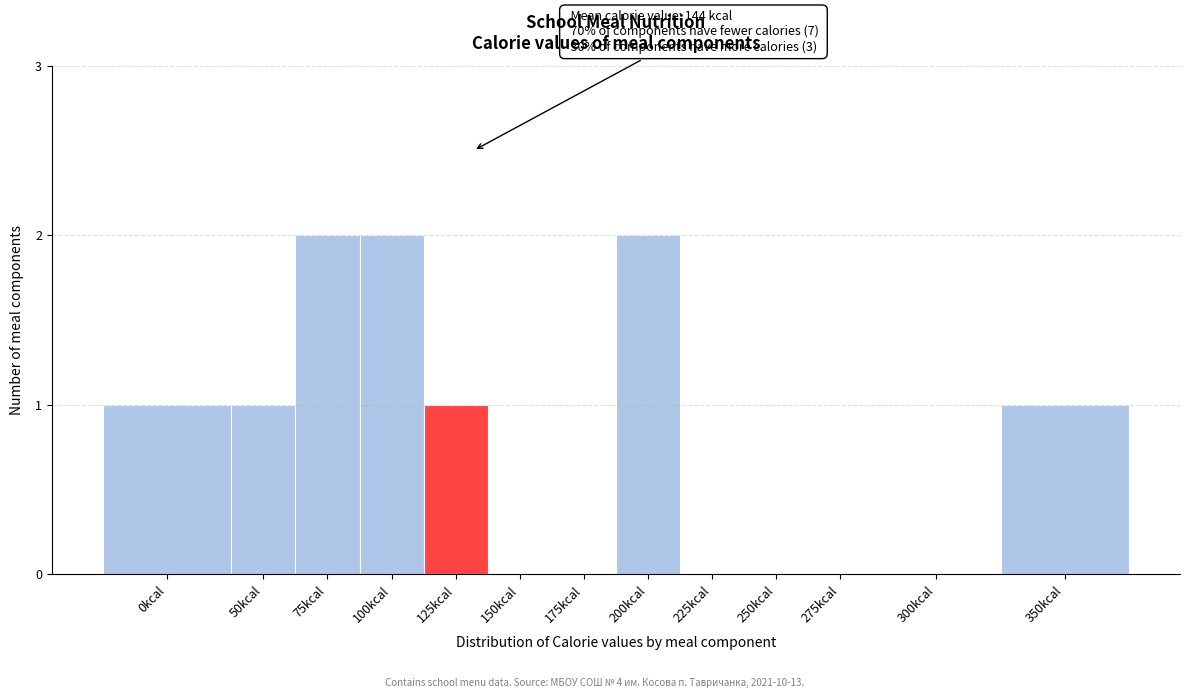

Reading right to left, transcribe all the data shown in this chart.

350kcal=1	300kcal=0	275kcal=0	250kcal=0	225kcal=0	200kcal=2	175kcal=0	150kcal=0	125kcal=1	100kcal=2	75kcal=2	50kcal=1	0kcal=1